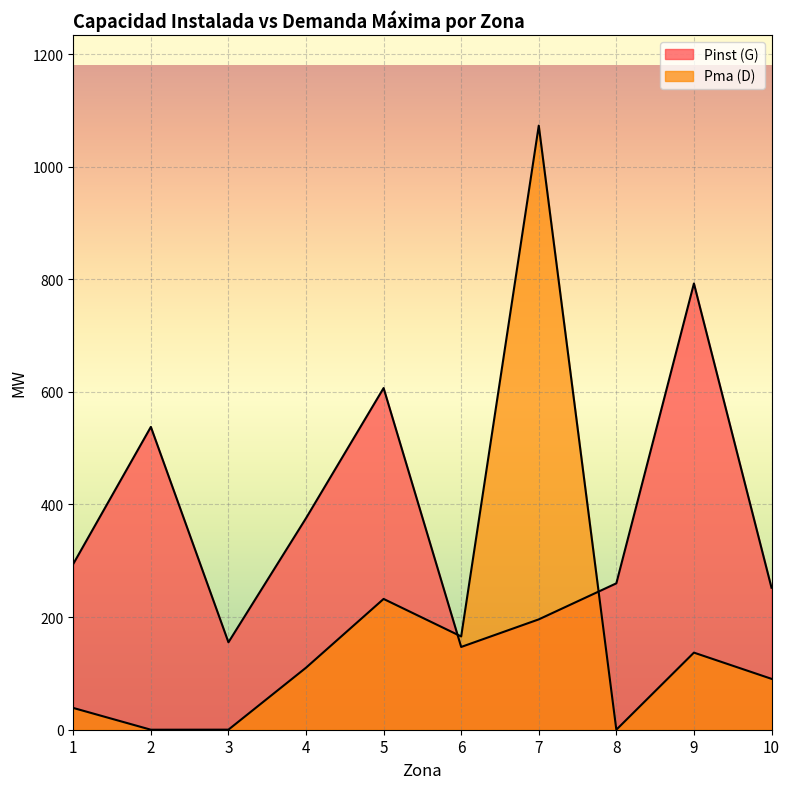

How many data points does each series have?

10